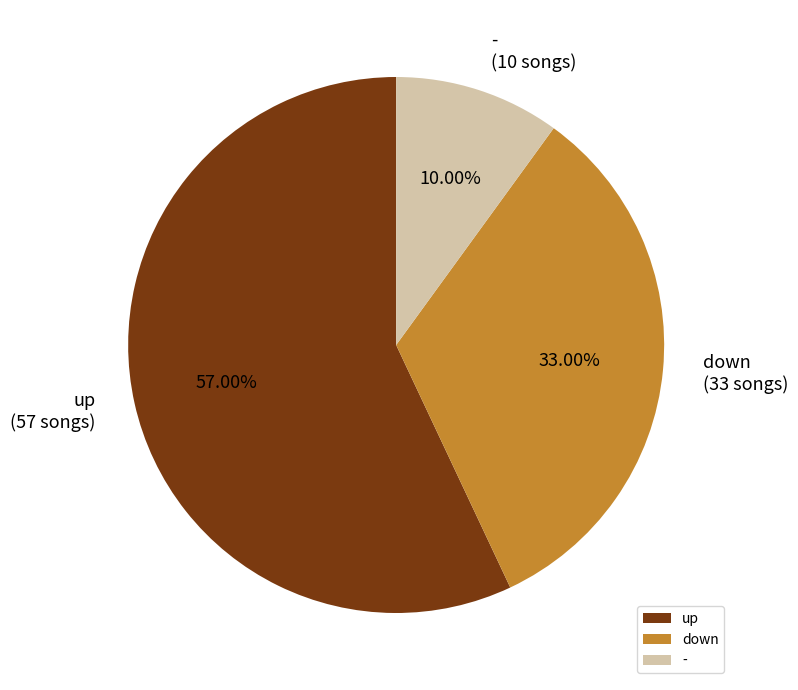

Between - and down, which is larger?

down